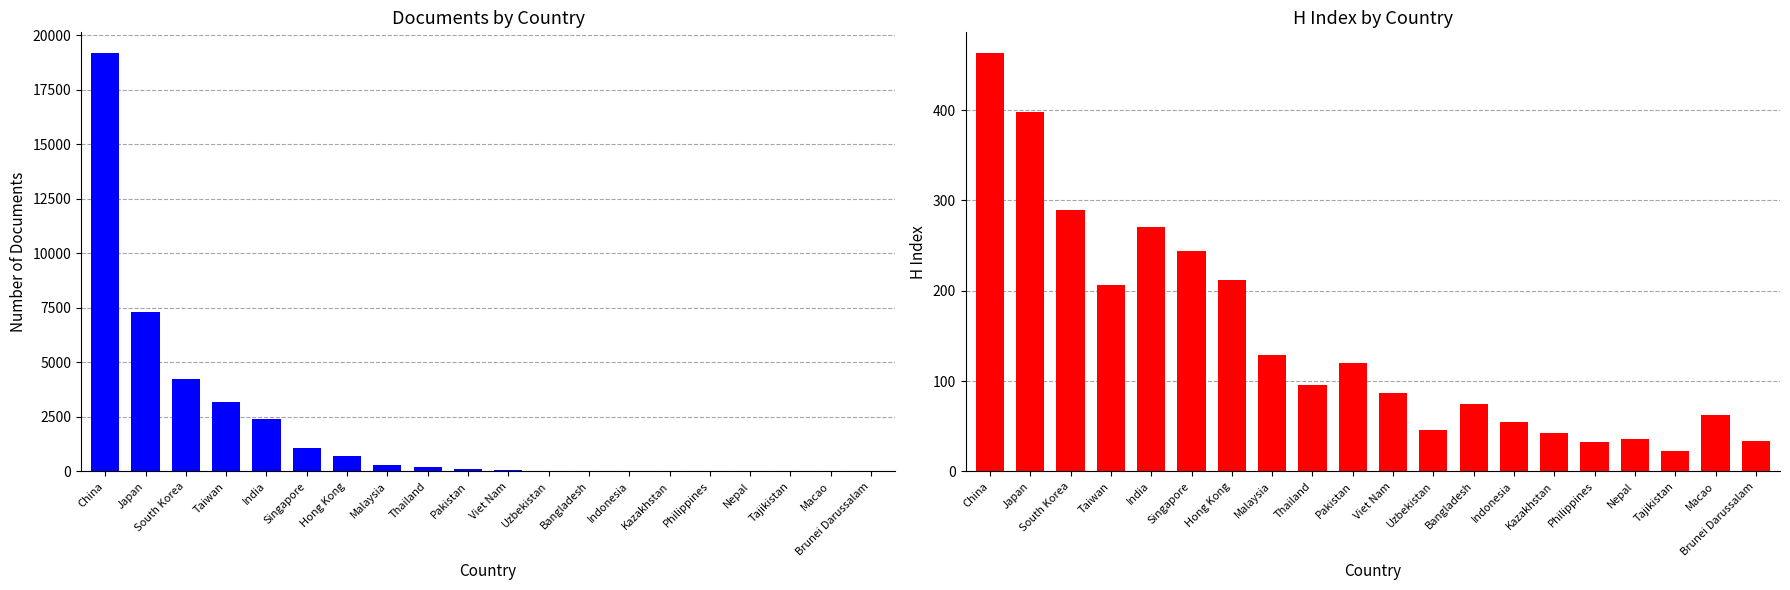

Reading left to right, extract all data points from this chart.

Documents: China=19182	Japan=7298	South Korea=4220	Taiwan=3178	India=2418	Singapore=1061	Hong Kong=693	Malaysia=291	Thailand=221	Pakistan=116	Viet Nam=44	Uzbekistan=42	Bangladesh=37	Indonesia=30	Kazakhstan=17	Philippines=10	Nepal=5	Tajikistan=3	Macao=2	Brunei Darussalam=2
H index: China=463	Japan=398	South Korea=290	Taiwan=206	India=271	Singapore=244	Hong Kong=212	Malaysia=129	Thailand=96	Pakistan=120	Viet Nam=87	Uzbekistan=46	Bangladesh=75	Indonesia=55	Kazakhstan=43	Philippines=33	Nepal=36	Tajikistan=23	Macao=63	Brunei Darussalam=34